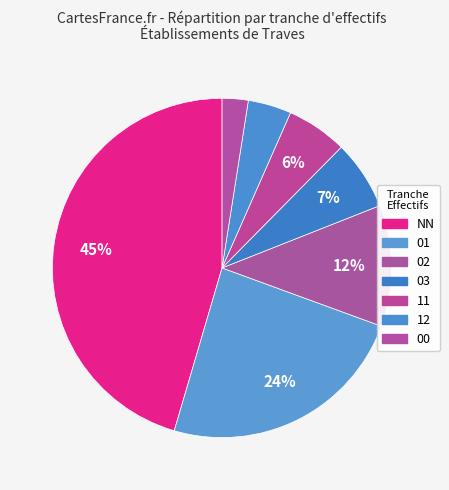

Is it true that NN is 40% of the pie?

False